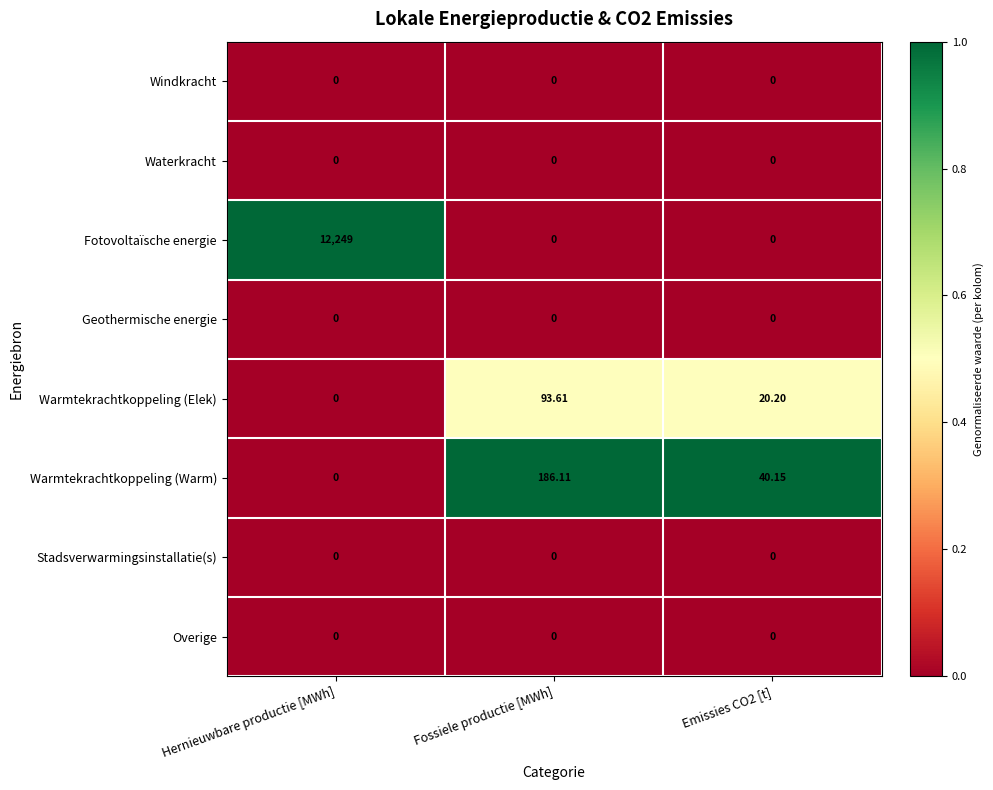

What is the difference between the highest and lowest values at Hernieuwbare productie [MWh]?

12249.0